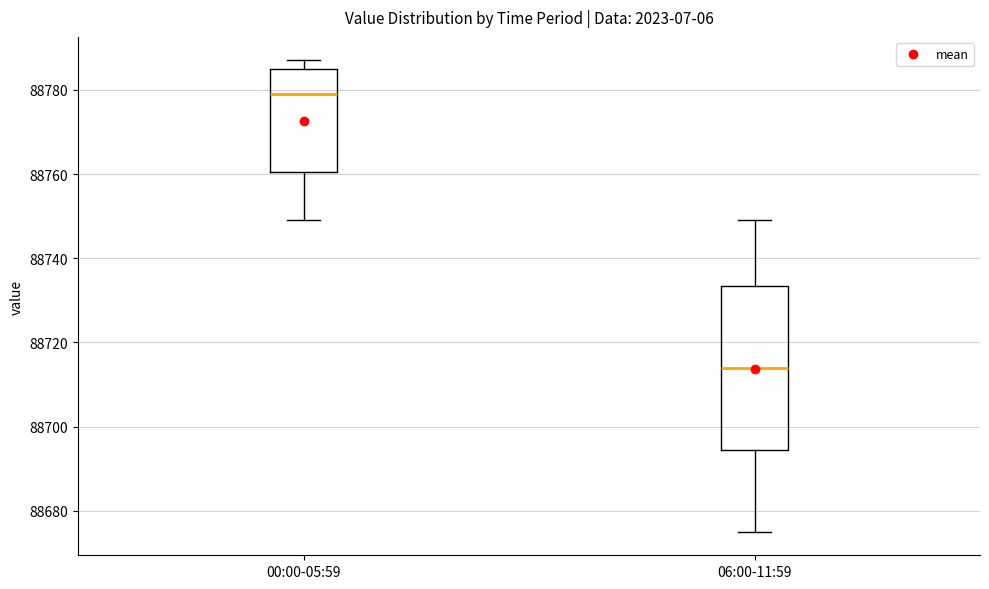

Which box has the highest median line?

00:00-05:59